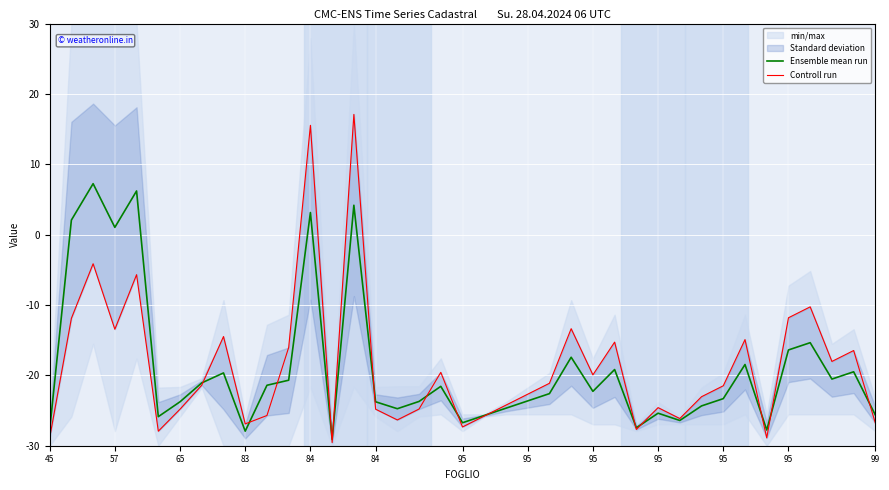

The value of Controll run at 14 is 4.7. True or false?

False